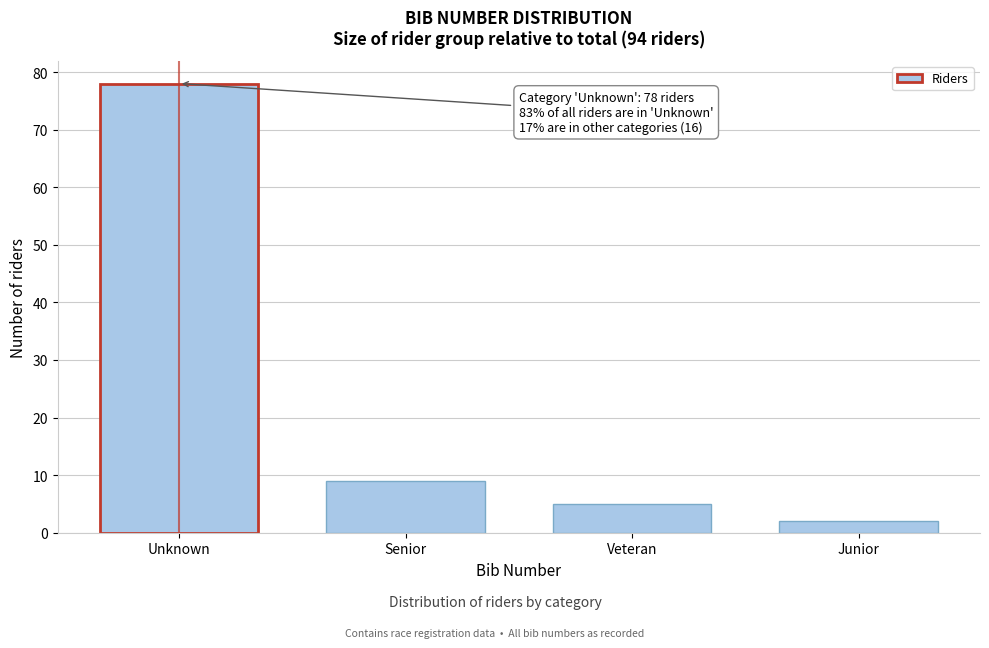

Reading right to left, extract all data points from this chart.

Junior=2	Veteran=5	Senior=9	Unknown=78